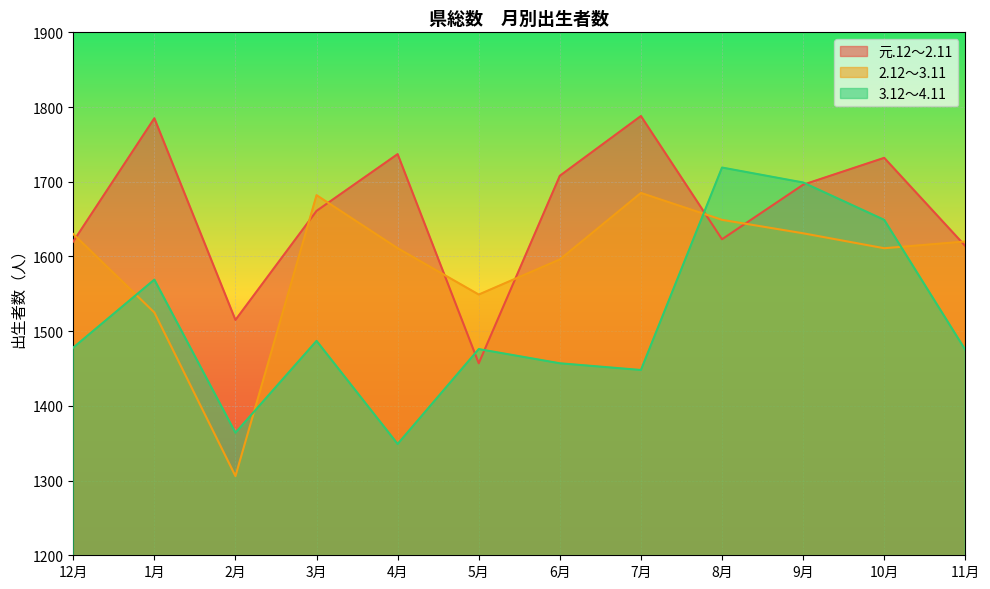

How many interior local valleys does the 2.12～3.11 series have?

3